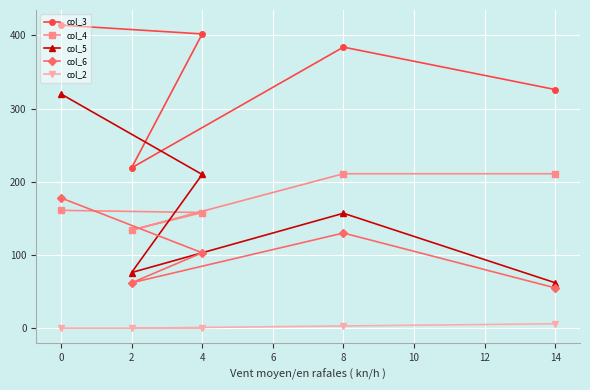

What is the maximum value for col_6?

178